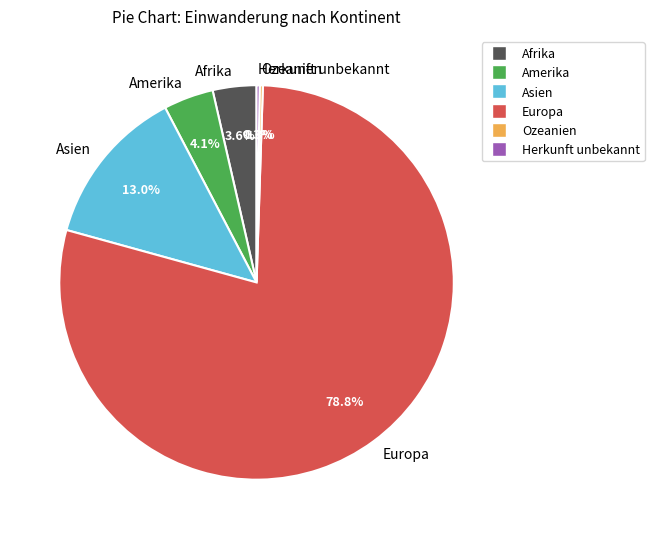

What is the ratio of the value at Asien to the value at Afrika?

3.6